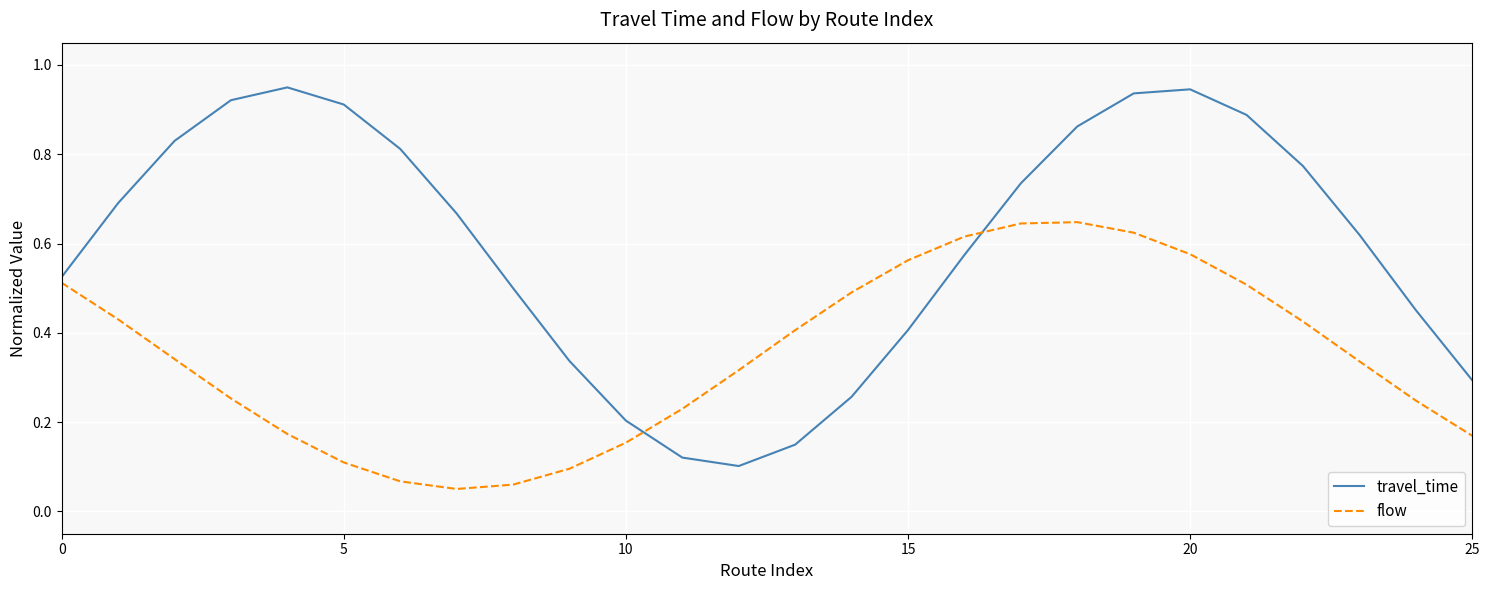

Which series ends up on top after the final intersection of travel_time and flow?

travel_time